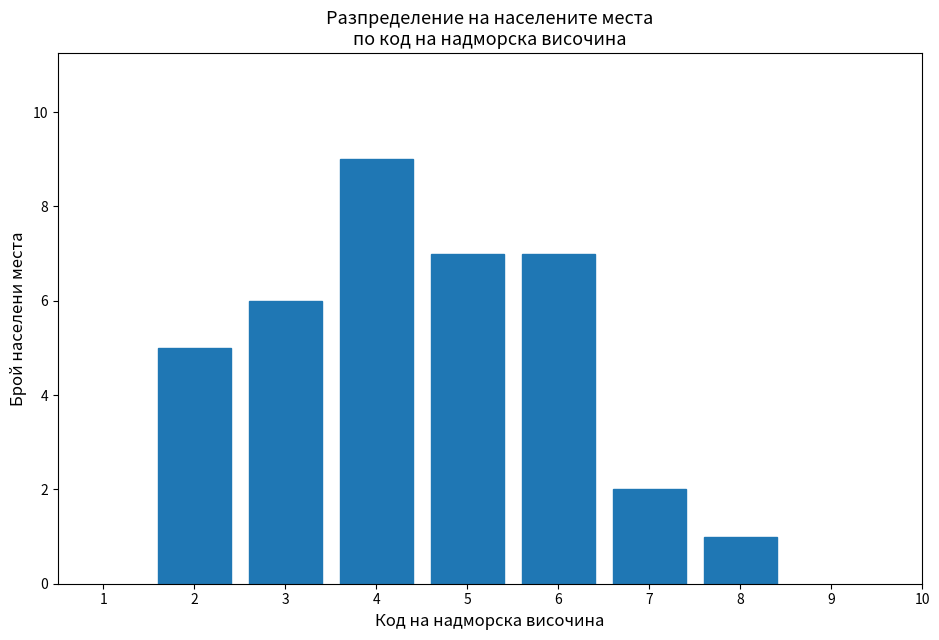

Reading left to right, what are all the values shown in this chart?

5	6	9	7	7	2	1